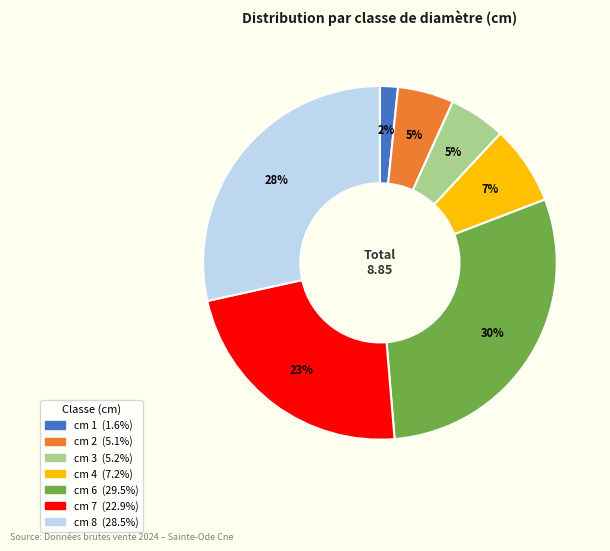

Is there any slice that represents more than half of the pie?

No